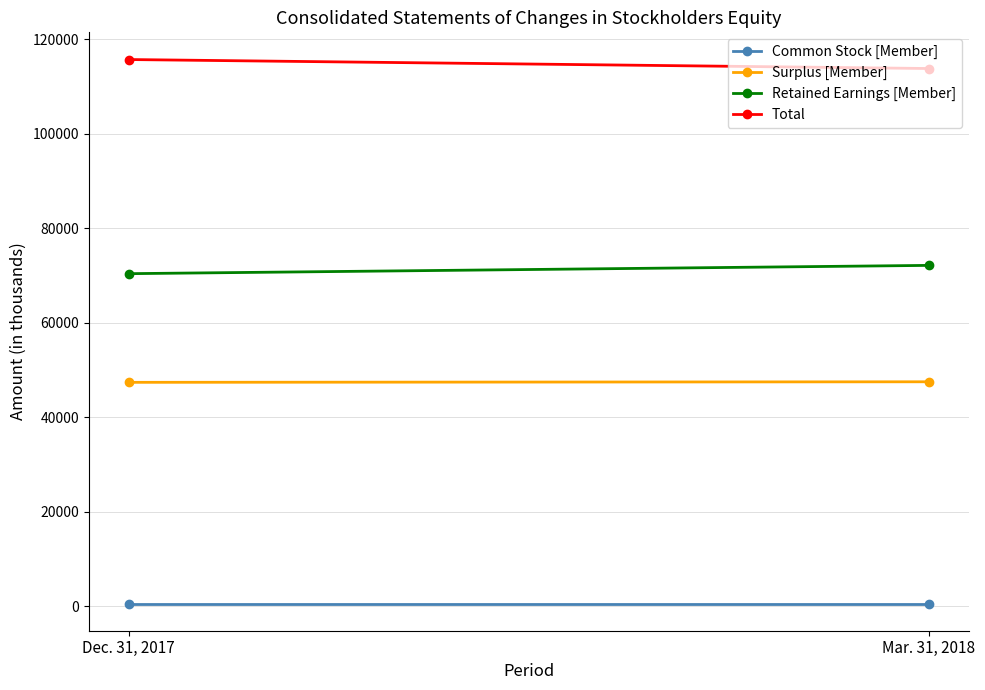

True or false: Total has a value of 115739 at Dec. 31, 2017.

True